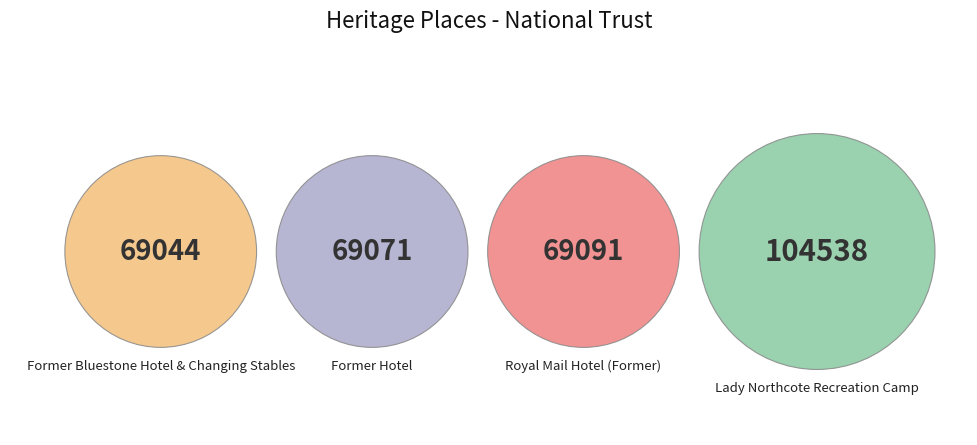

Which category has the biggest portion of the pie?

Lady Northcote Recreation Camp